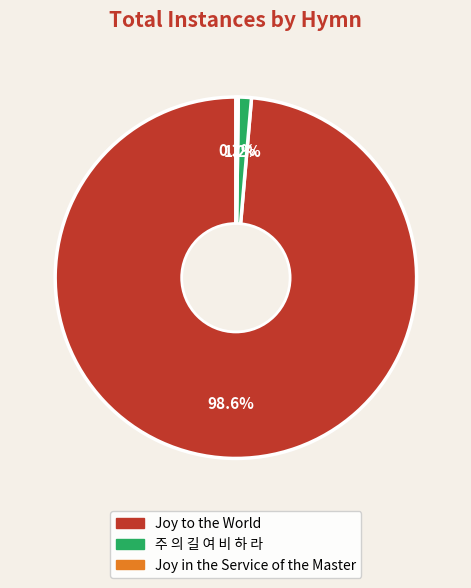

What percentage is the 주 의 길 여 비 하 라 slice, to the nearest percent?

1%